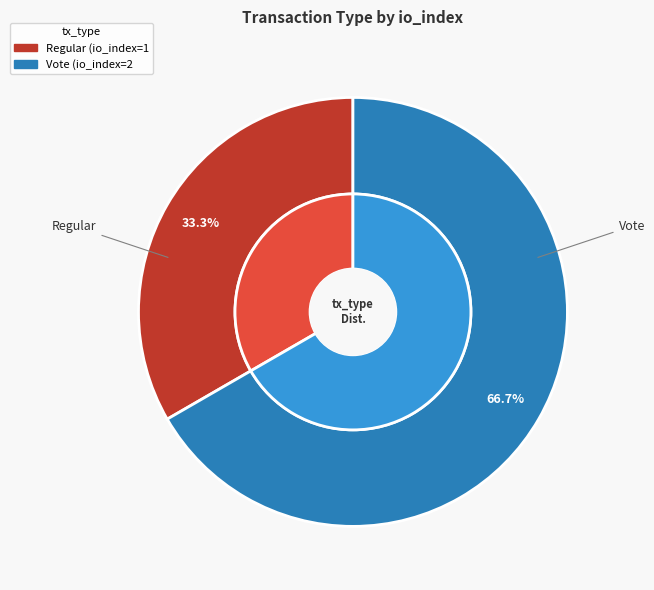

What is the change in value from Regular to Vote?

+1